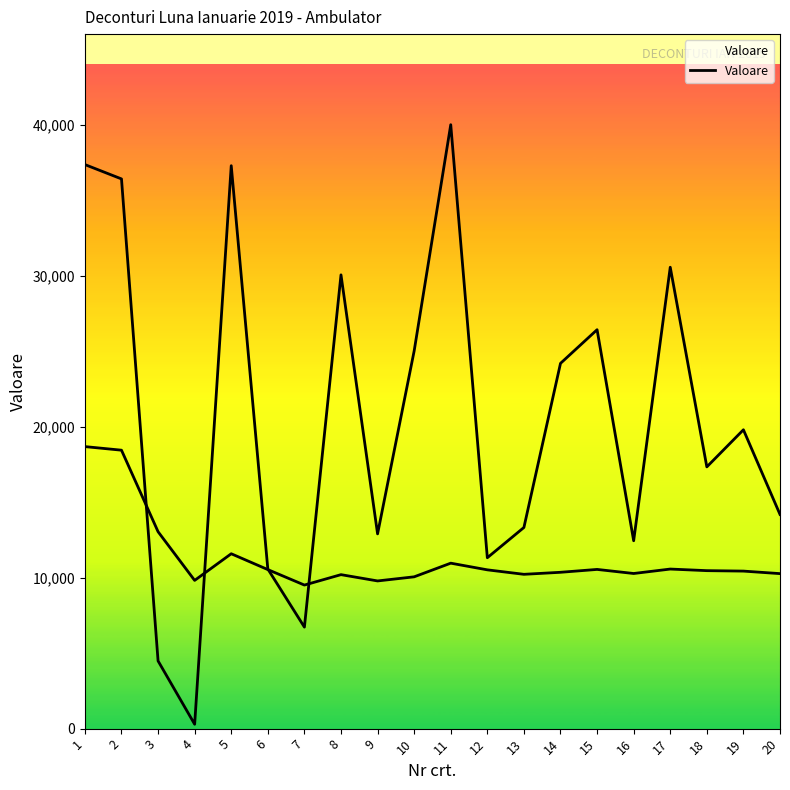

List the labels in order of value, largest first.

11, 1, 5, 2, 17, 8, 15, 10, 14, 19, 18, 20, 13, 9, 16, 12, 6, 7, 3, 4